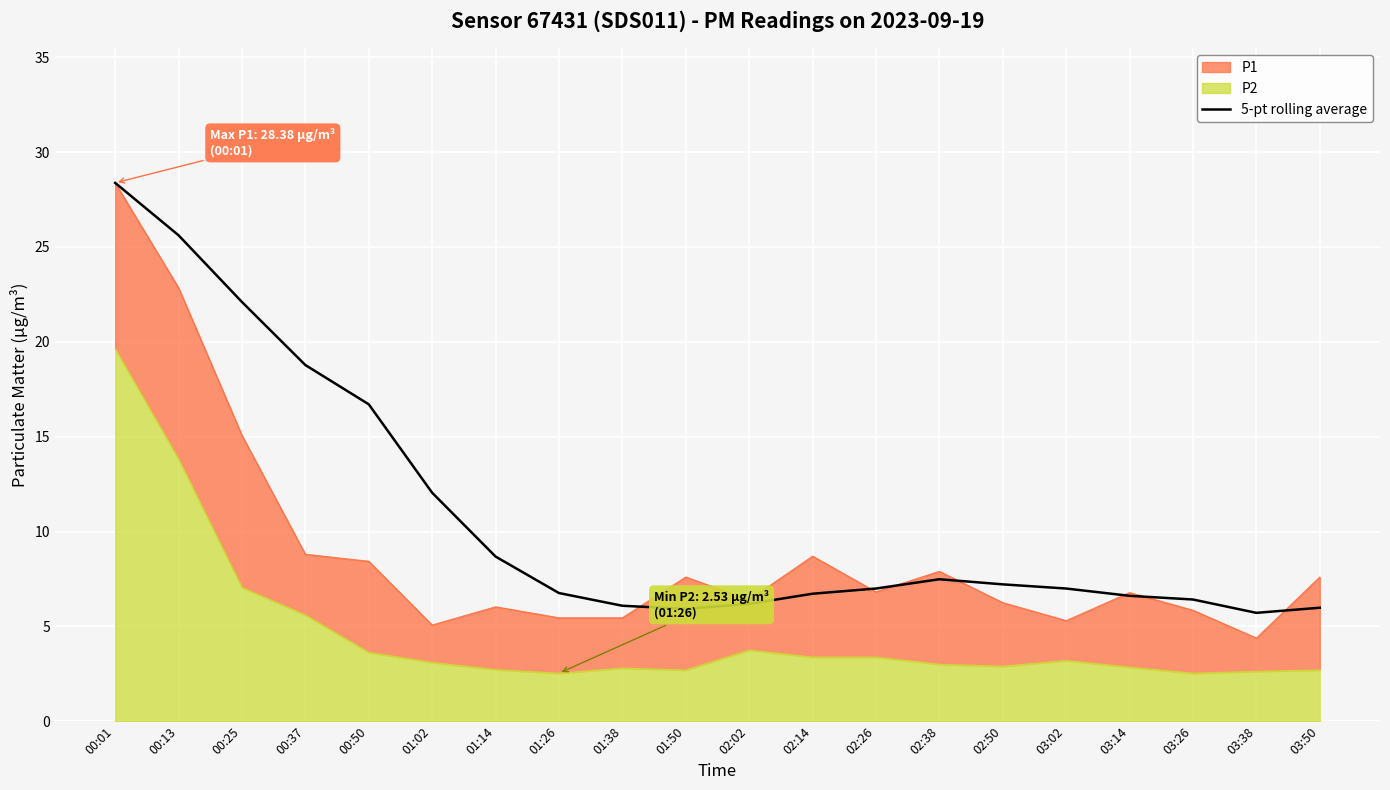

How many data points are above 6?

17